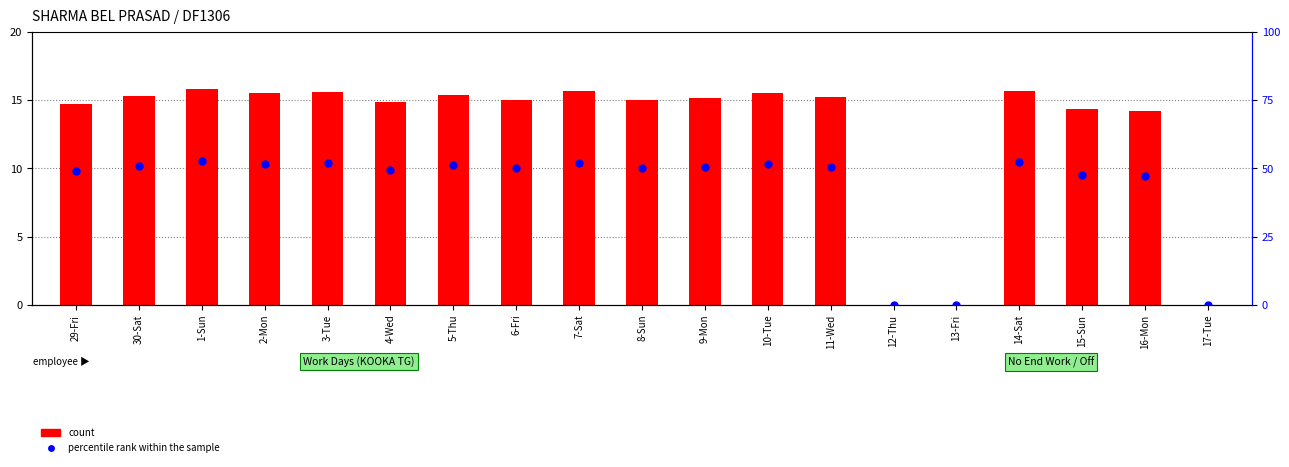

Which series has the largest total across all categories?

percentile rank within the sample